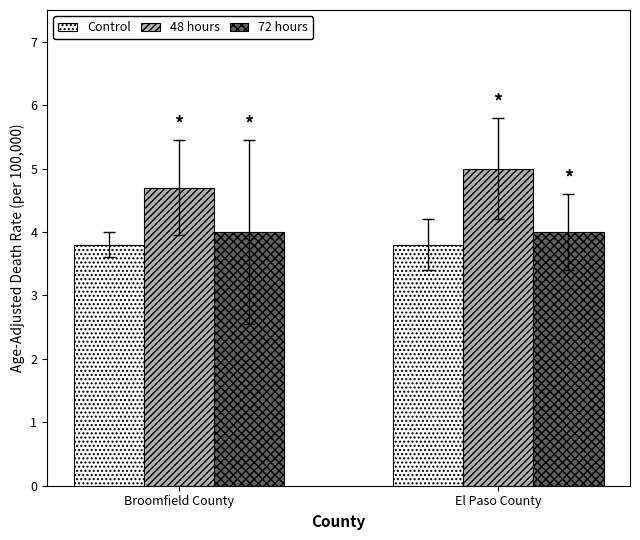

What is the difference between the maximum and minimum values in the 48 hours series?

0.3